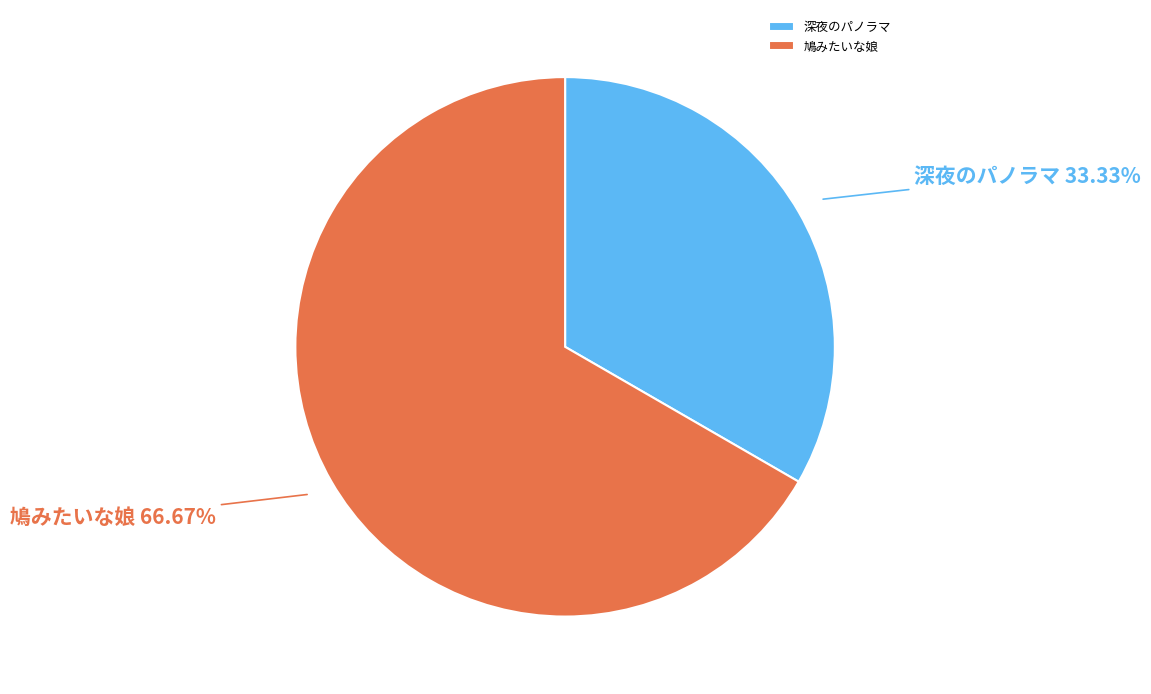

How many slices are in this pie chart?

2